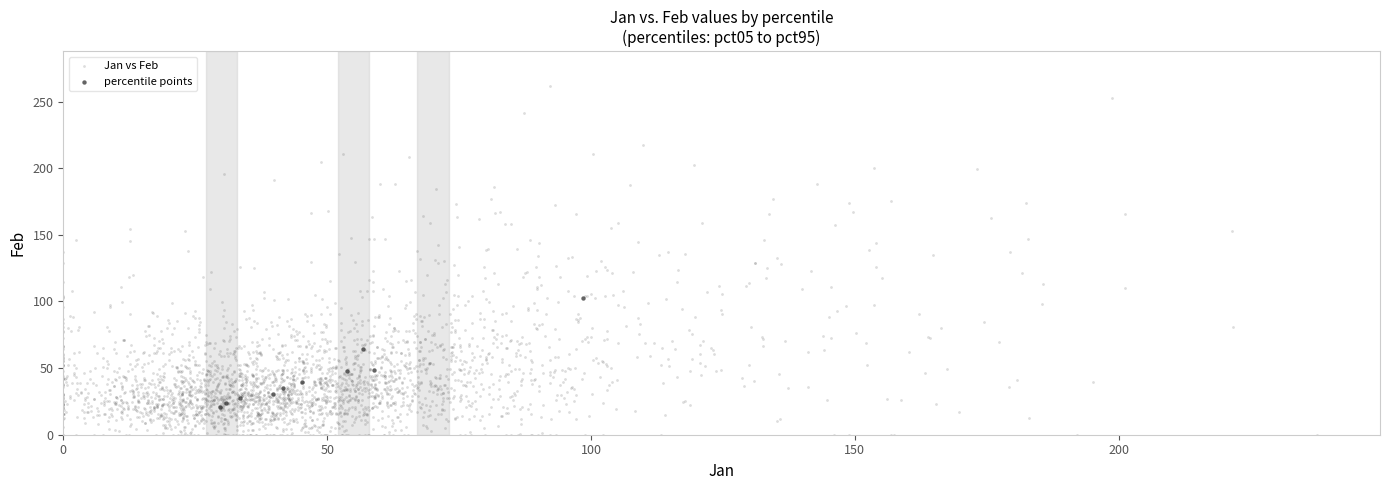

Which series contains the lowest Y value?

Jan vs Feb